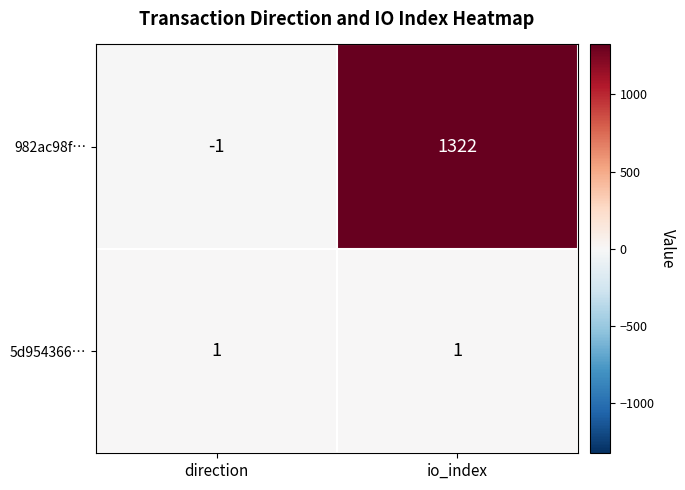

Which series has the largest total across all categories?

982ac98f…